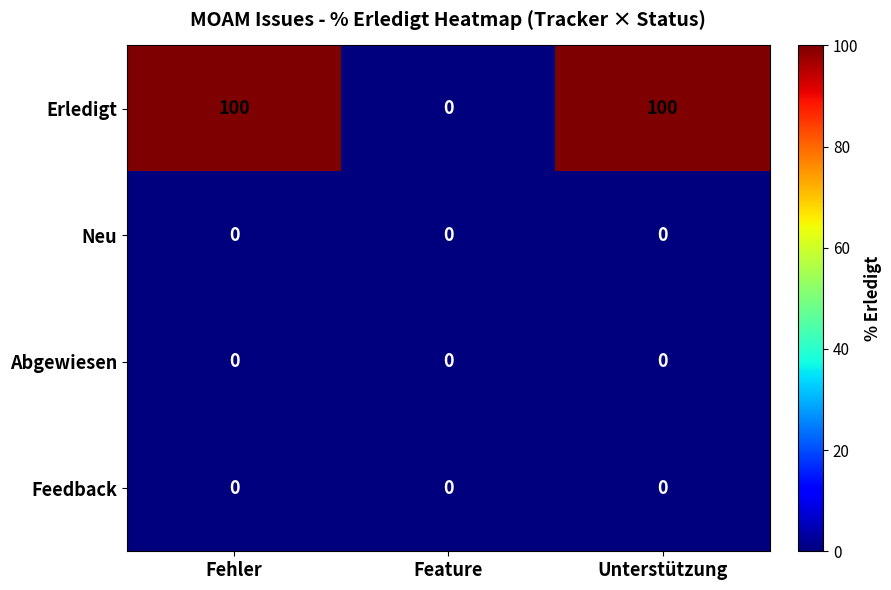

Reading left to right, list all the values displayed in this chart.

Erledigt: Fehler=100	Feature=0	Unterstützung=100
Neu: Fehler=0	Feature=0	Unterstützung=0
Abgewiesen: Fehler=0	Feature=0	Unterstützung=0
Feedback: Fehler=0	Feature=0	Unterstützung=0